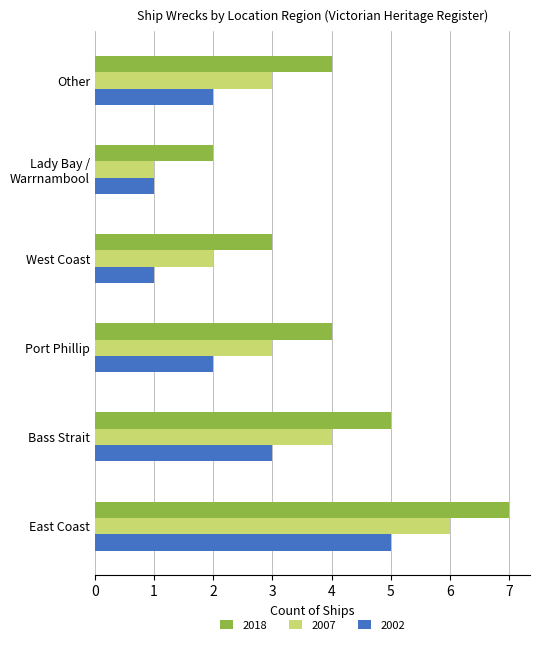

What is the approximate value of 2007 at Bass Strait?

4